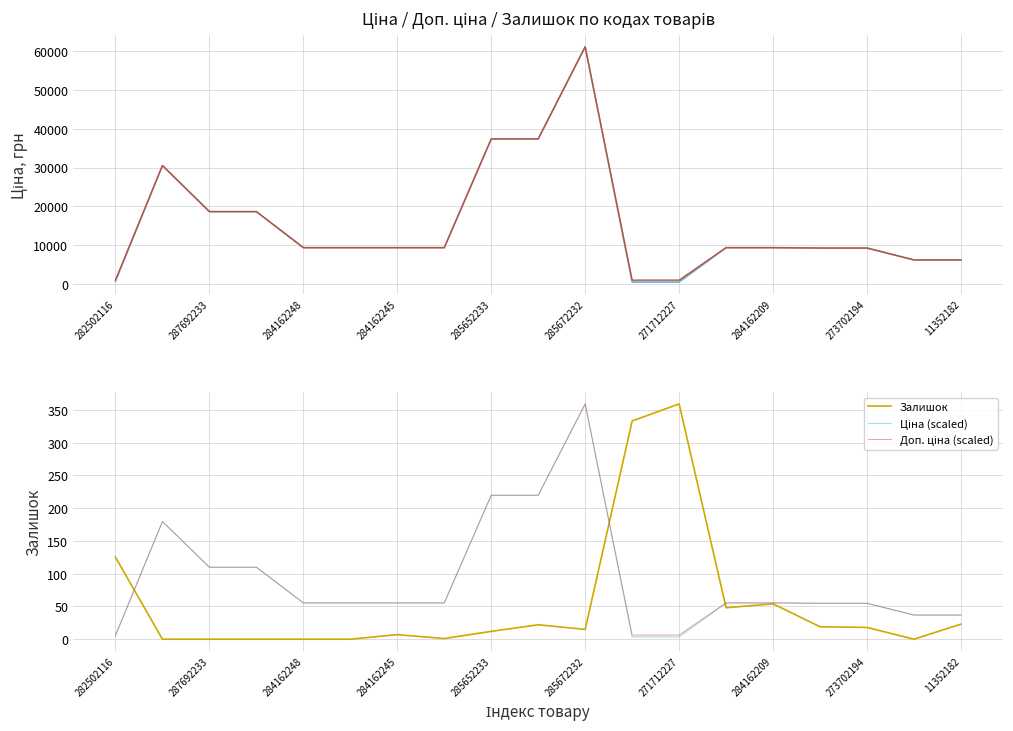

True or false: Ціна (scaled) and Доп. ціна cross at least once.

False